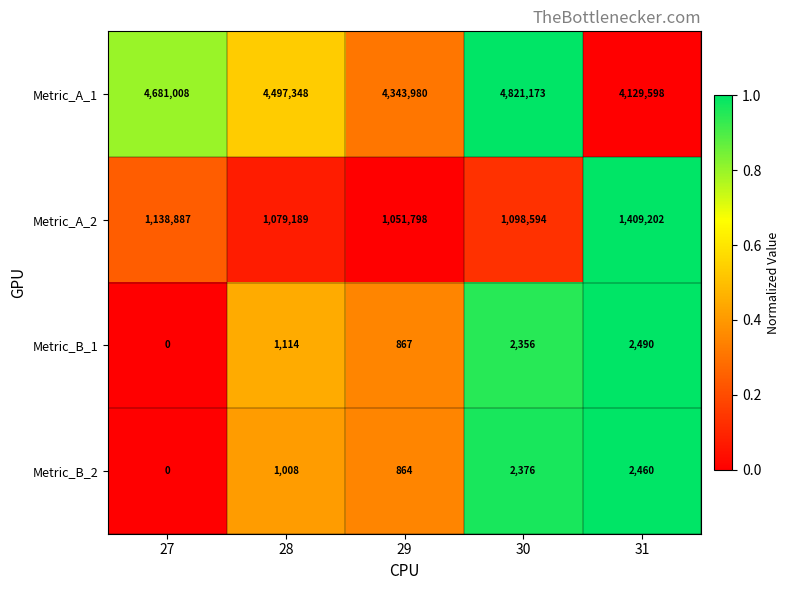

What is the sum of all Metric_A_2 values?

5777670